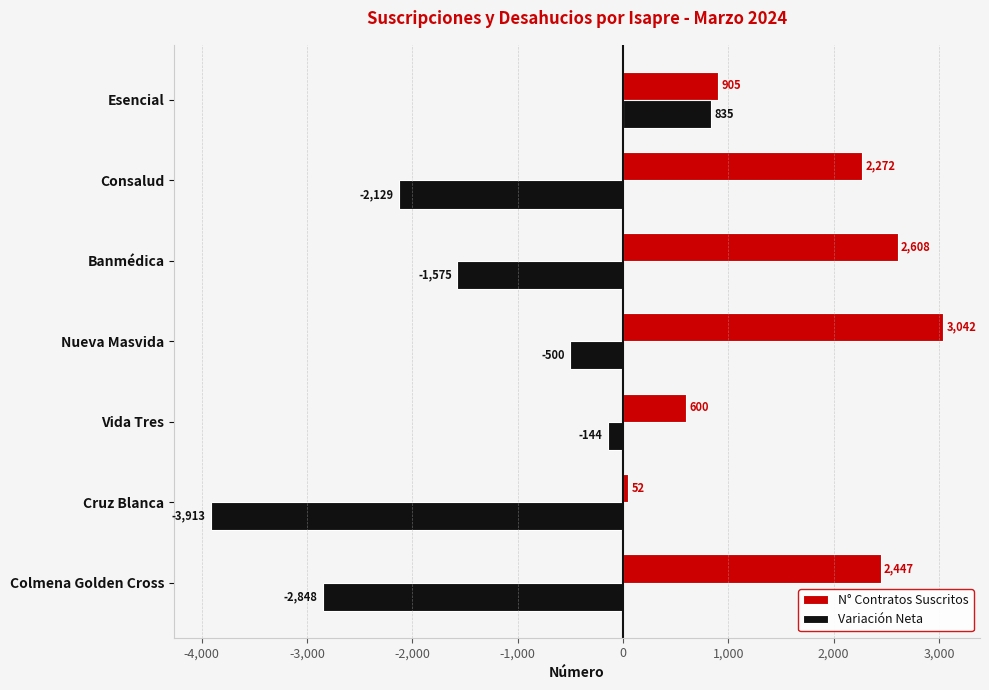

At which label is Variación Neta closest to -1539?

Banmédica